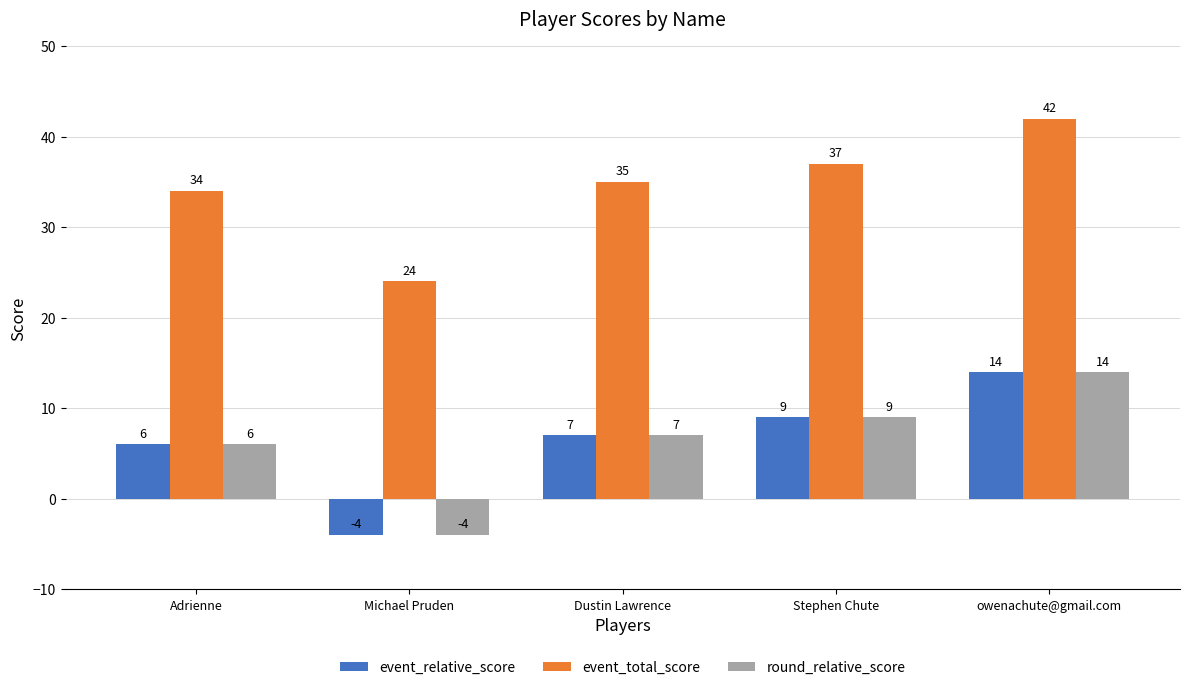

At which label does event_relative_score reach its minimum?

Michael Pruden